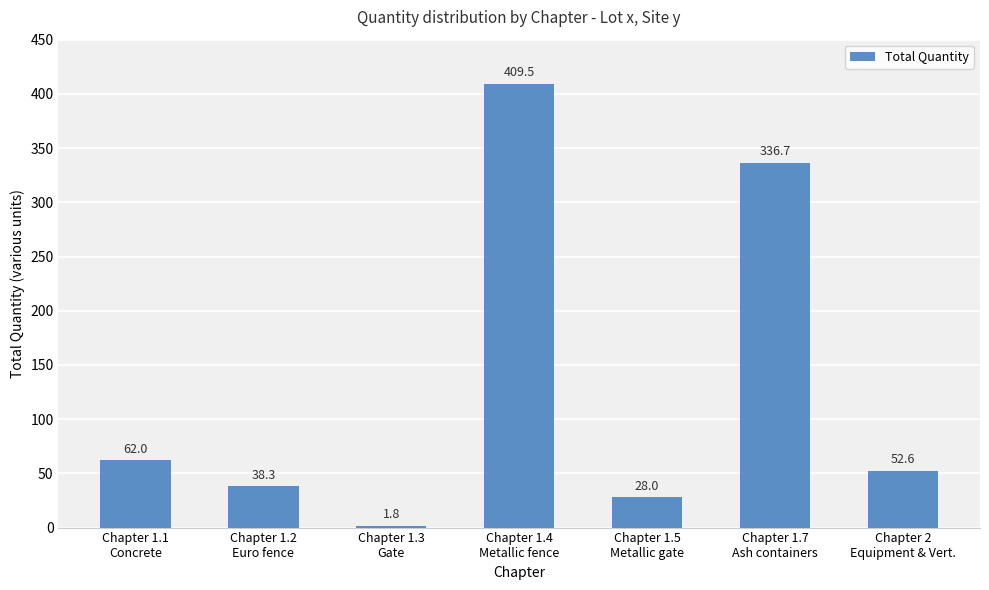

How many data points does each series have?

7